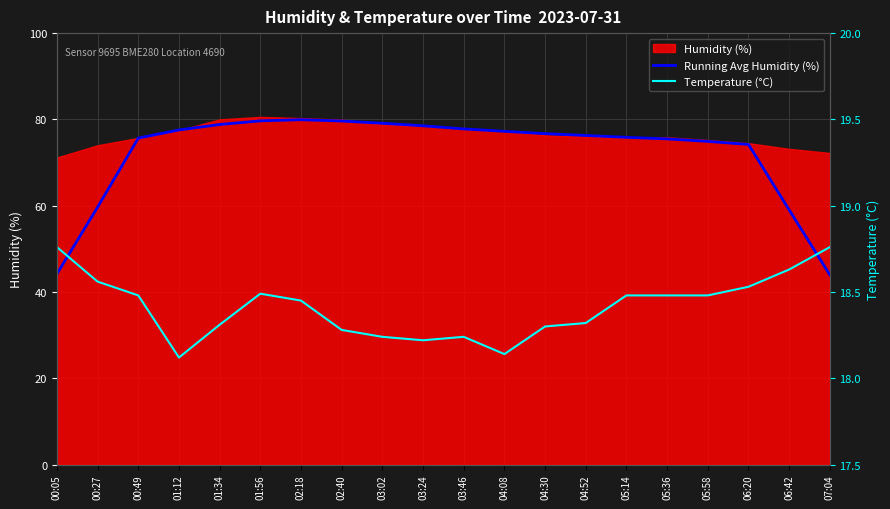

Is it true that Temperature (°C) equals 11.0 at 04:52?

False